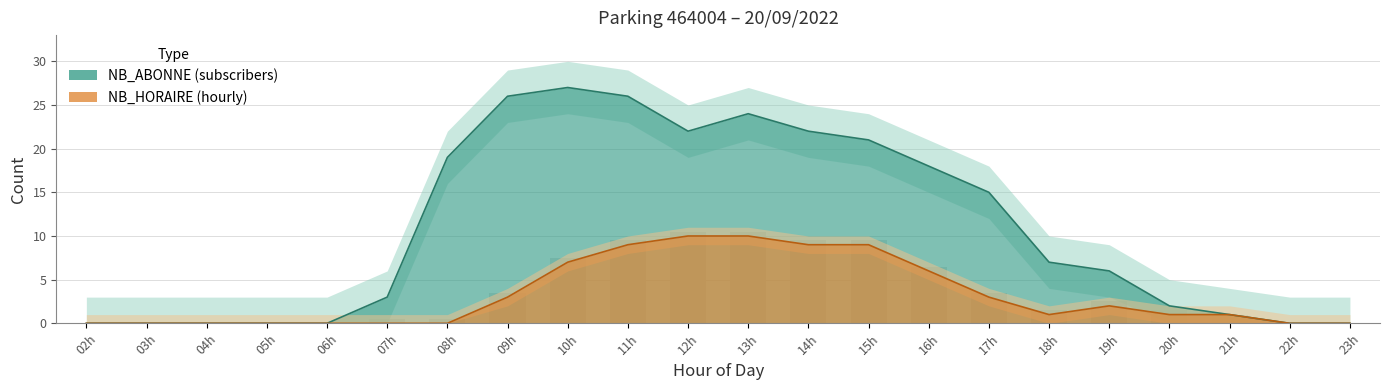

Where is NB_ABONNE nearest to the value 13?

17h